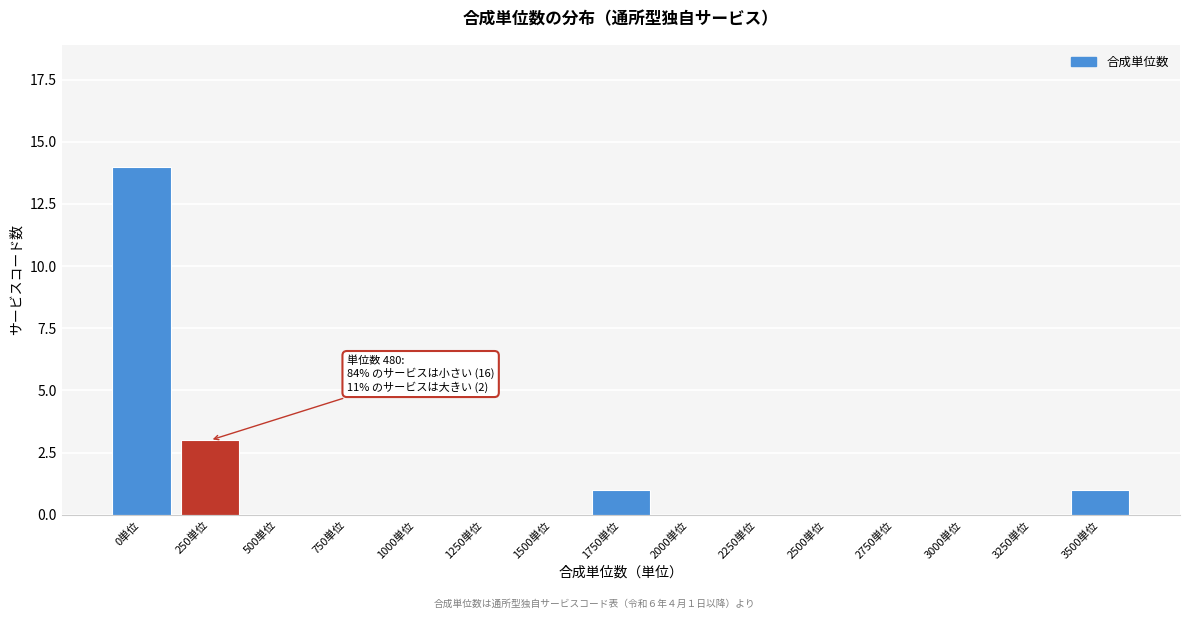

Reading left to right, transcribe all the data shown in this chart.

0単位=14	250単位=3	500単位=0	750単位=0	1000単位=0	1250単位=0	1500単位=0	1750単位=1	2000単位=0	2250単位=0	2500単位=0	2750単位=0	3000単位=0	3250単位=0	3500単位=1